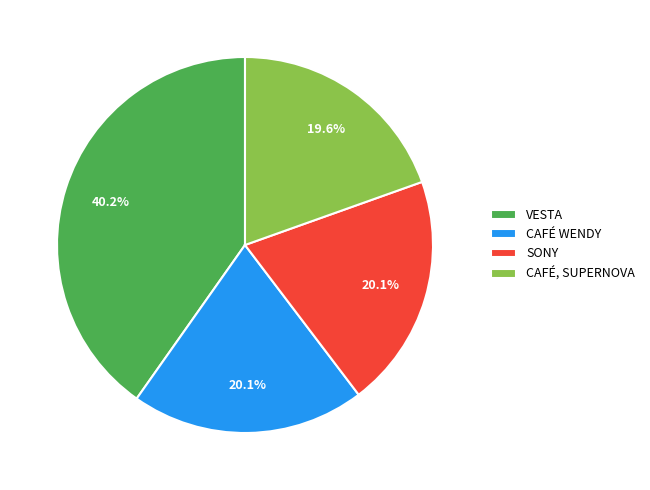

Approximately how many times larger is the value at SONY compared to VESTA?

0.5